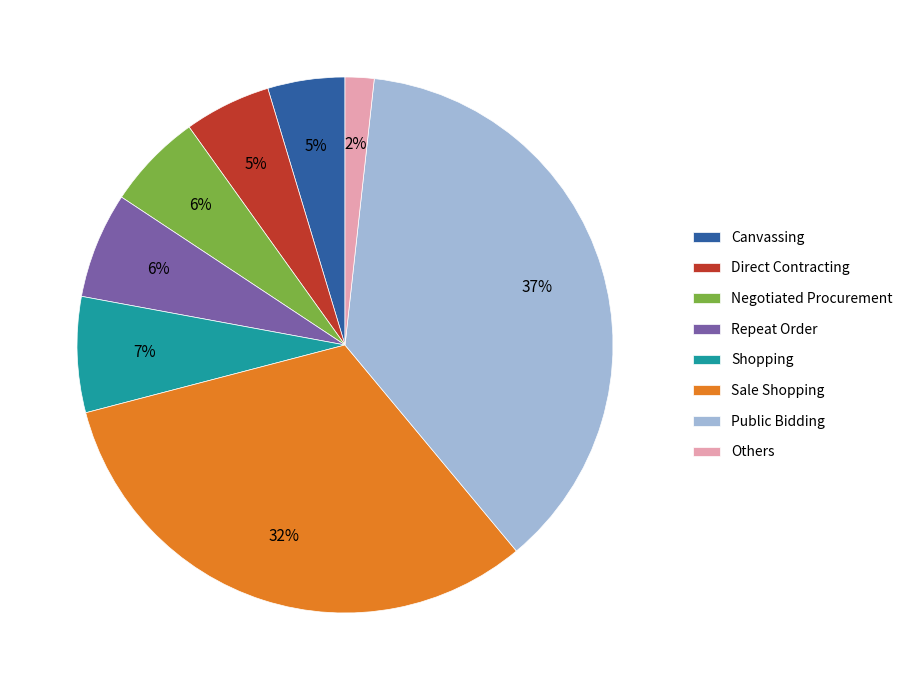

Which slice is the smallest?

Others